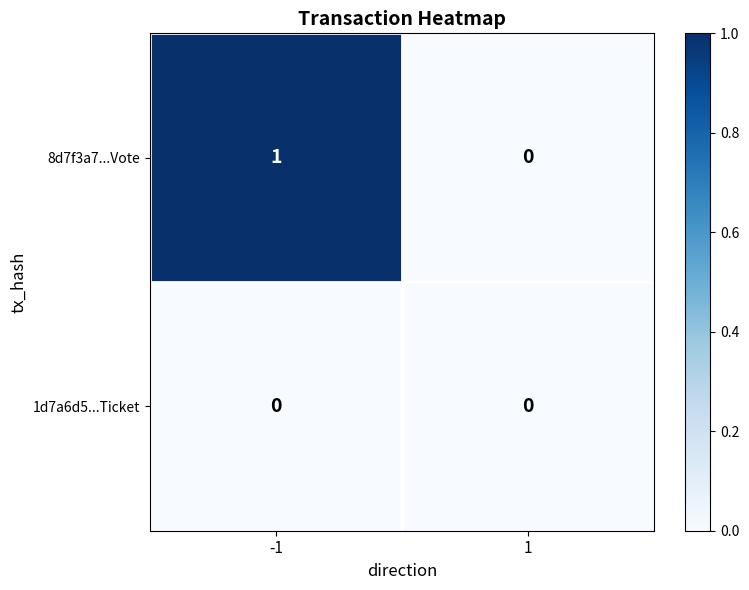

Reading left to right, list all the values displayed in this chart.

8d7f3a7...Vote: -1=1	1=0
1d7a6d5...Ticket: -1=0	1=0